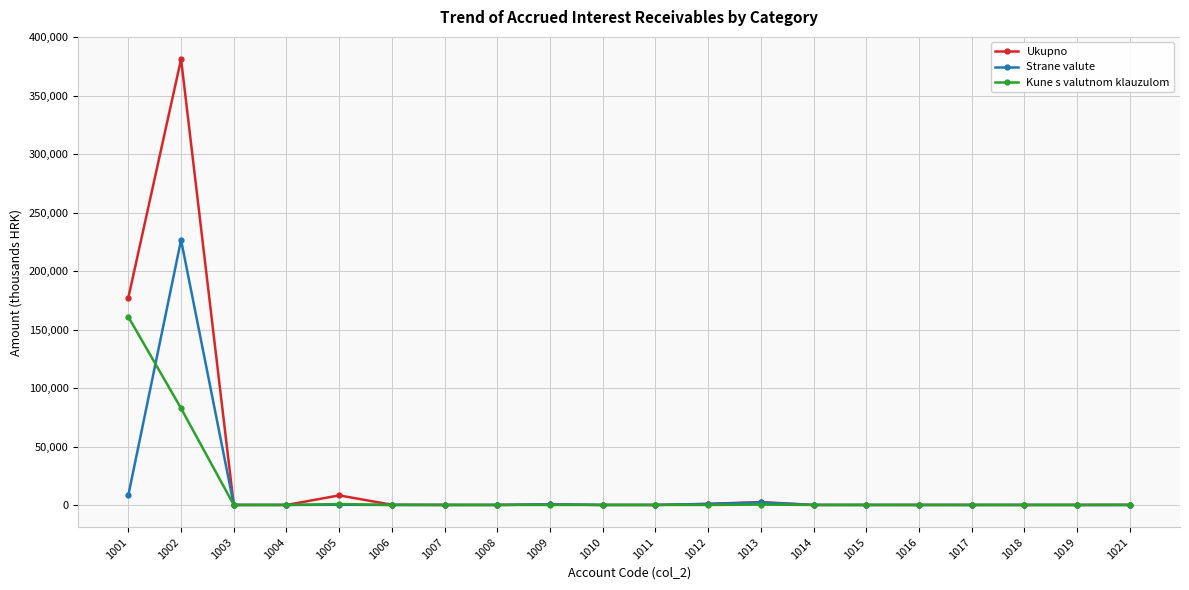

True or false: Ukupno has more than 1 interior local peaks.

True